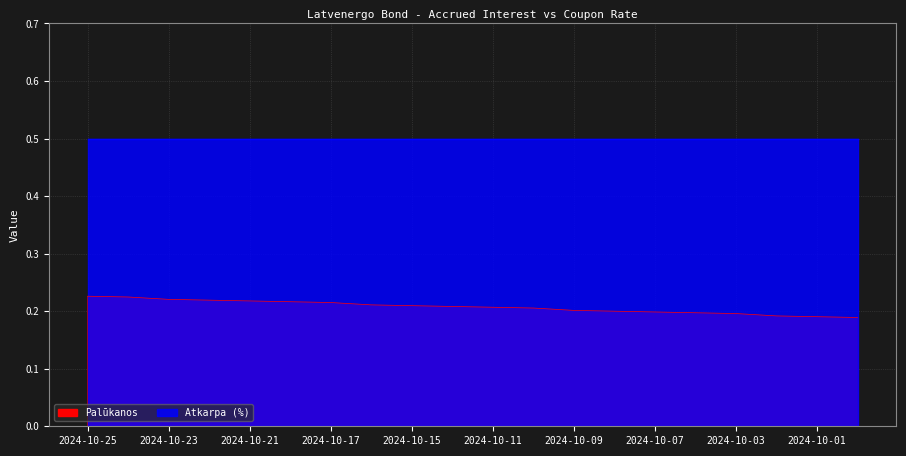

Between 2024-10-11 and 2024-10-16, which is larger?

2024-10-16